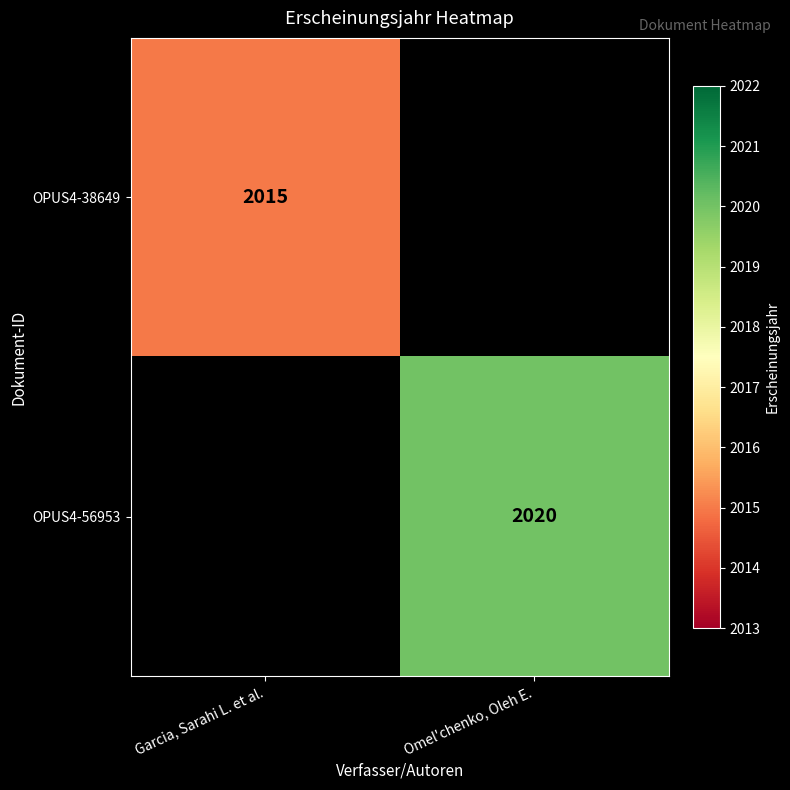

Is it true that OPUS4-56953 equals 1350 at Omel'chenko, Oleh E.?

False